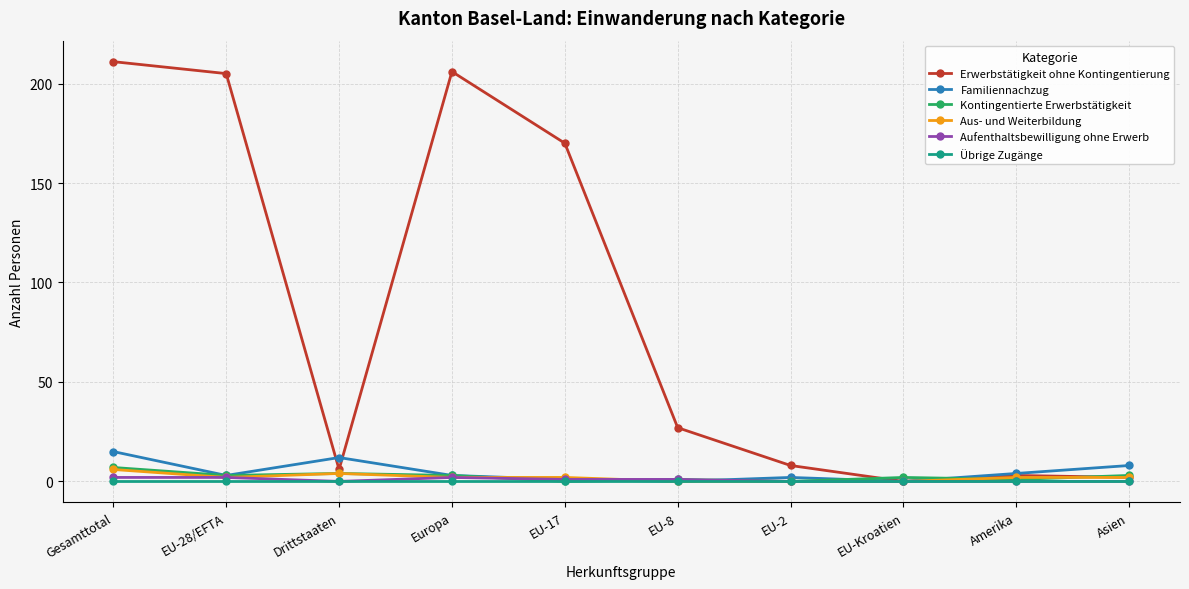

What is the difference between the highest and lowest values at EU-28/EFTA?

205